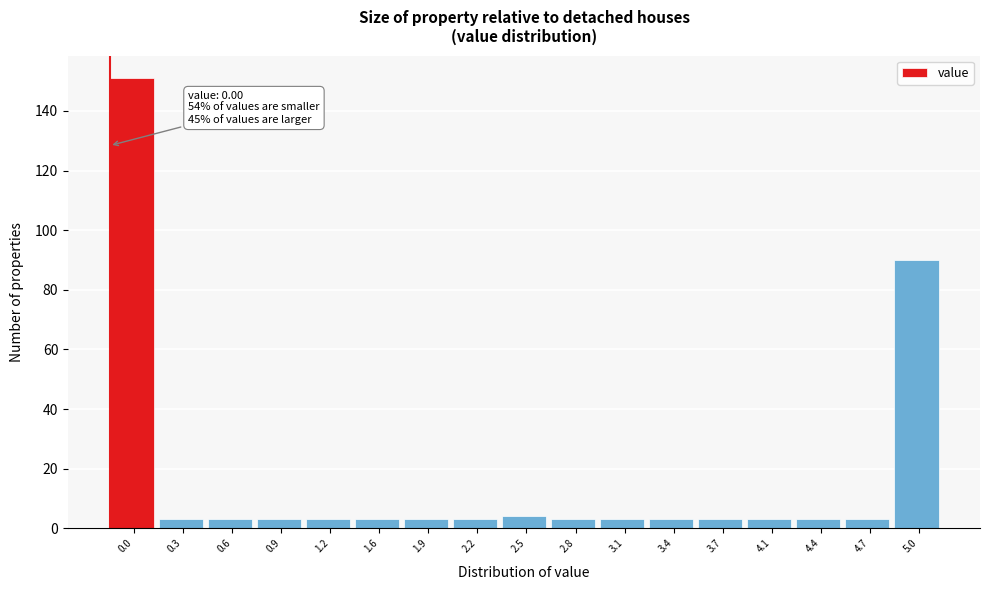

Reading left to right, what are all the values shown in this chart?

151	3	3	3	3	3	3	3	4	3	3	3	3	3	3	3	90